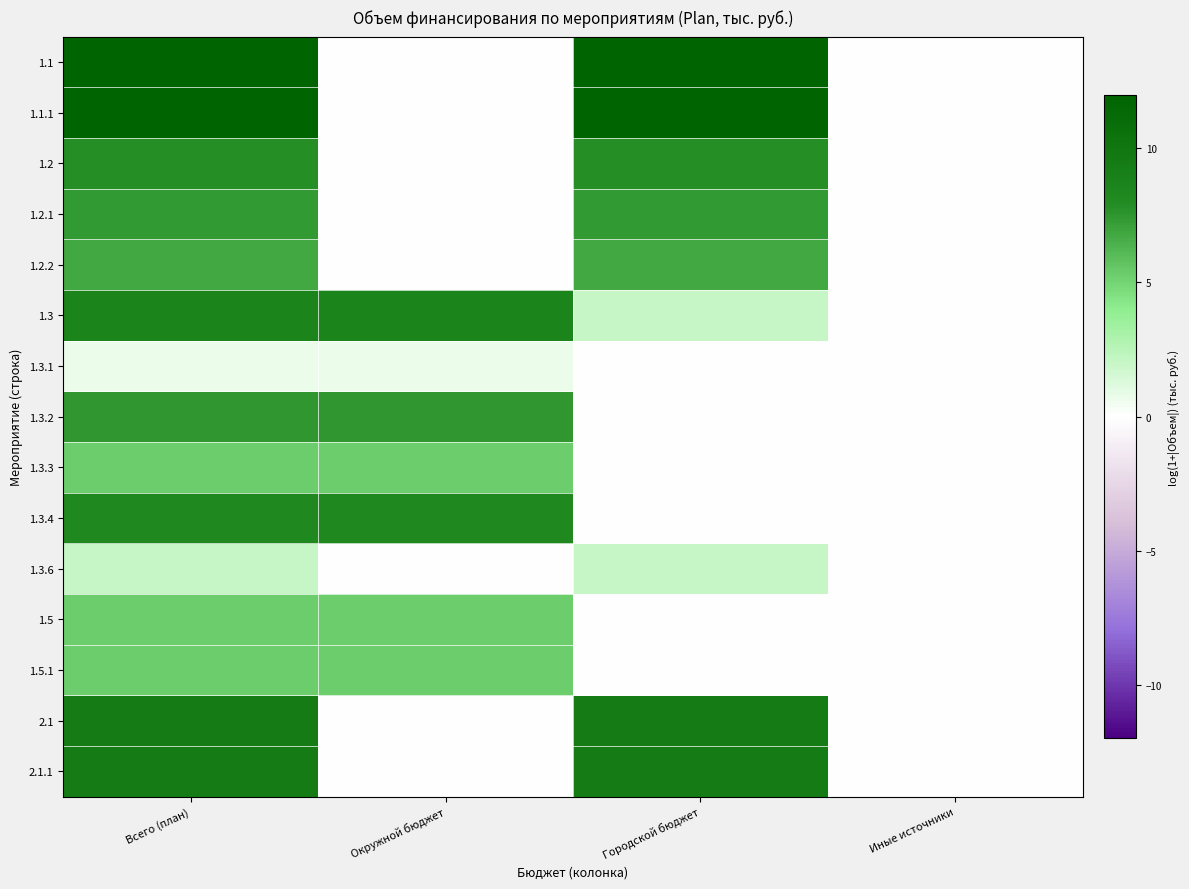

Which category has the lowest value across all series?

Окружной бюджет